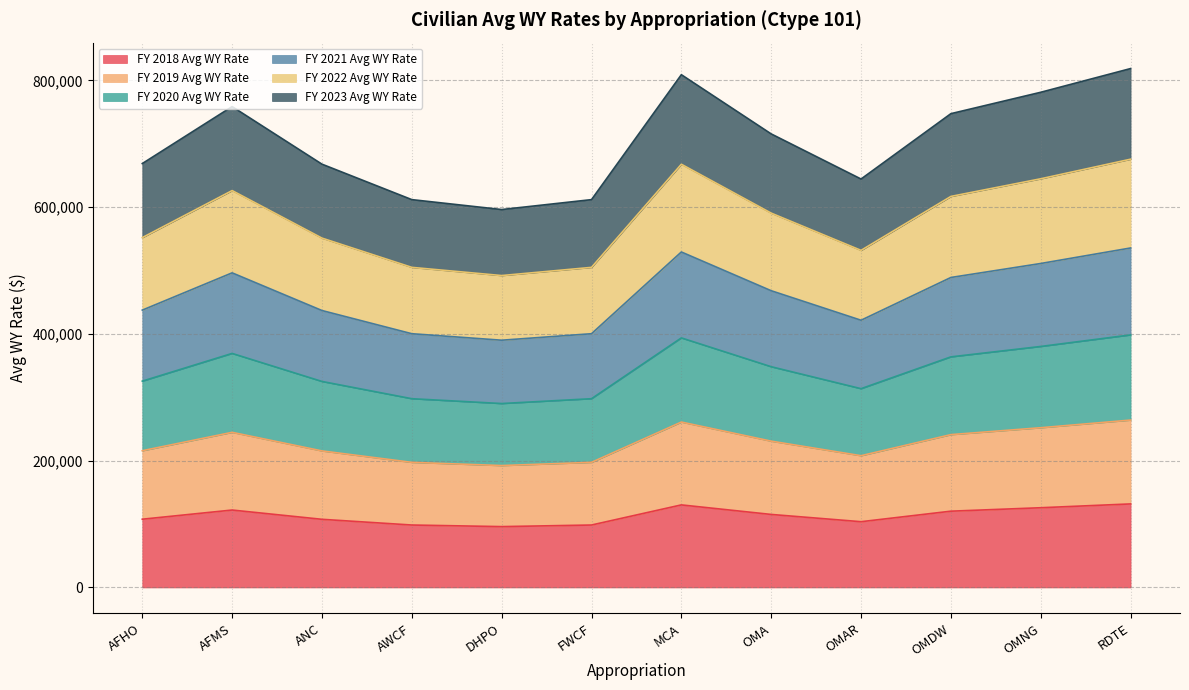

True or false: FY 2023 Avg WY Rate and FY 2018 Avg WY Rate intersect in this chart.

False